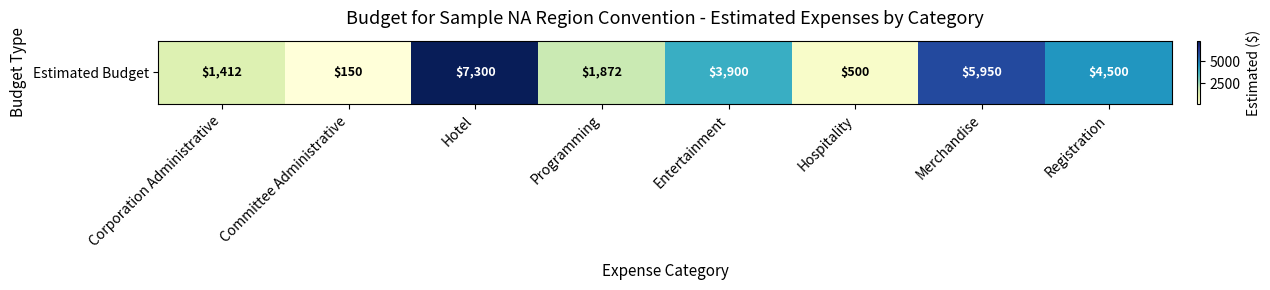

What is the sum of all values?

25584